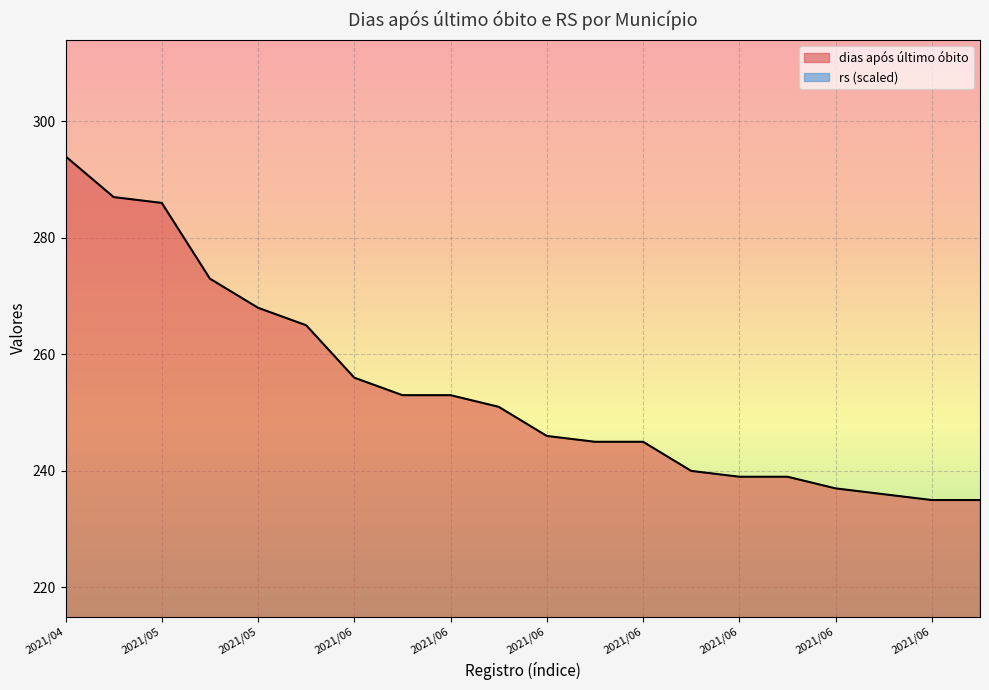

What is the total value across all series at 2021/05?

320.1